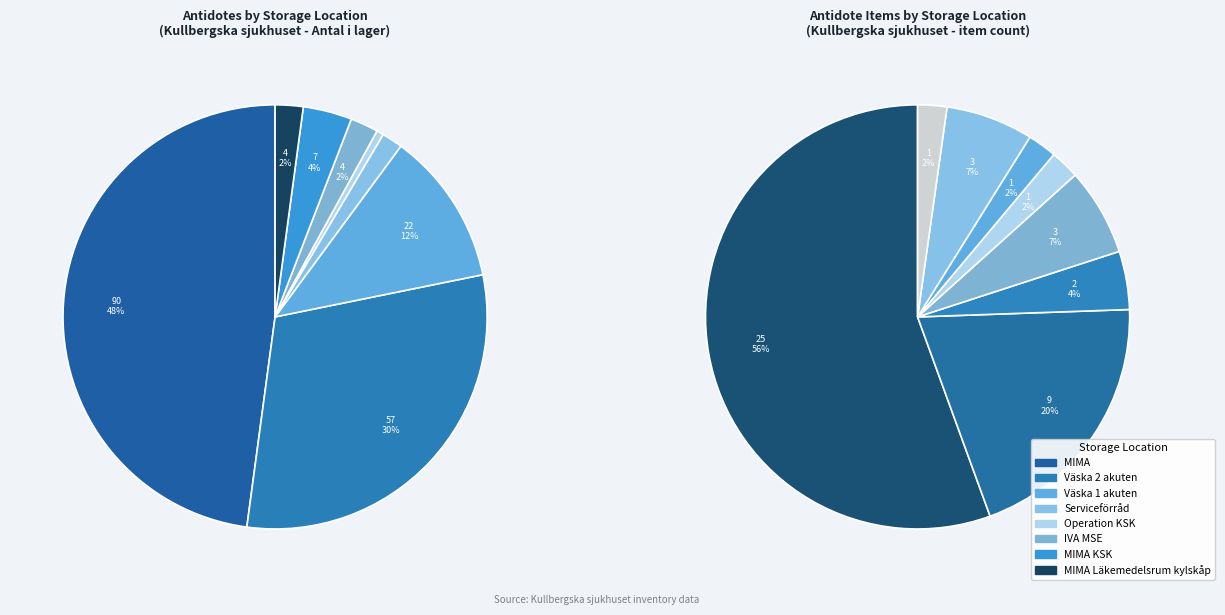

To the nearest percent, what is the combined percentage of MIMA Läkemedelsrum kylskåp and Väska 1 akuten?

5%